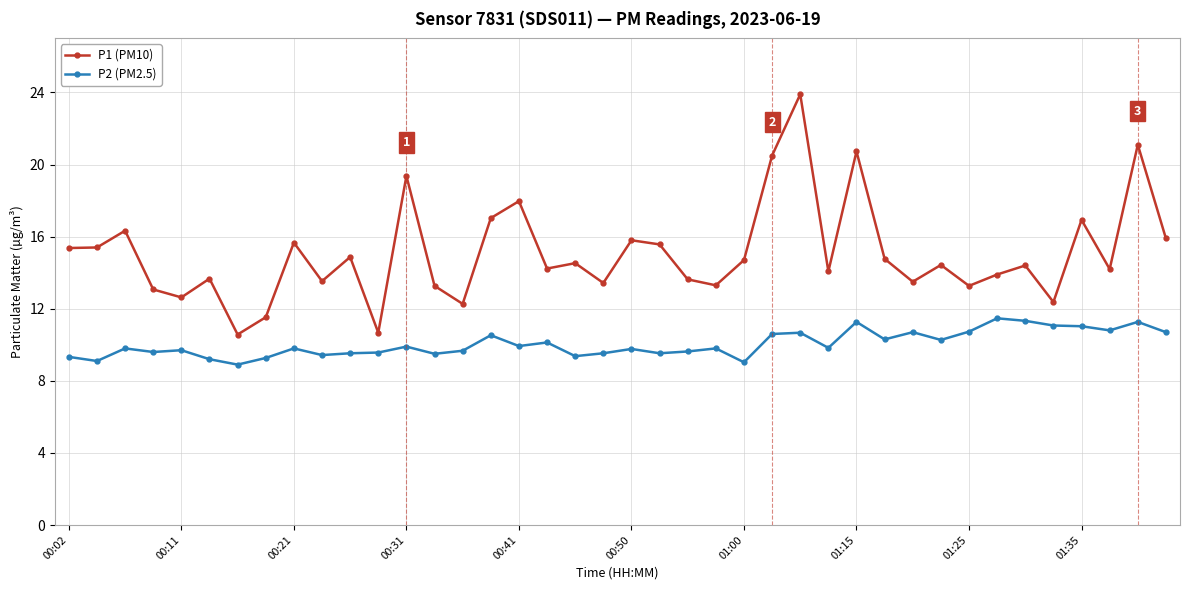

What is the value of the P2 (PM2.5) point at the 29th from the left?

11.3